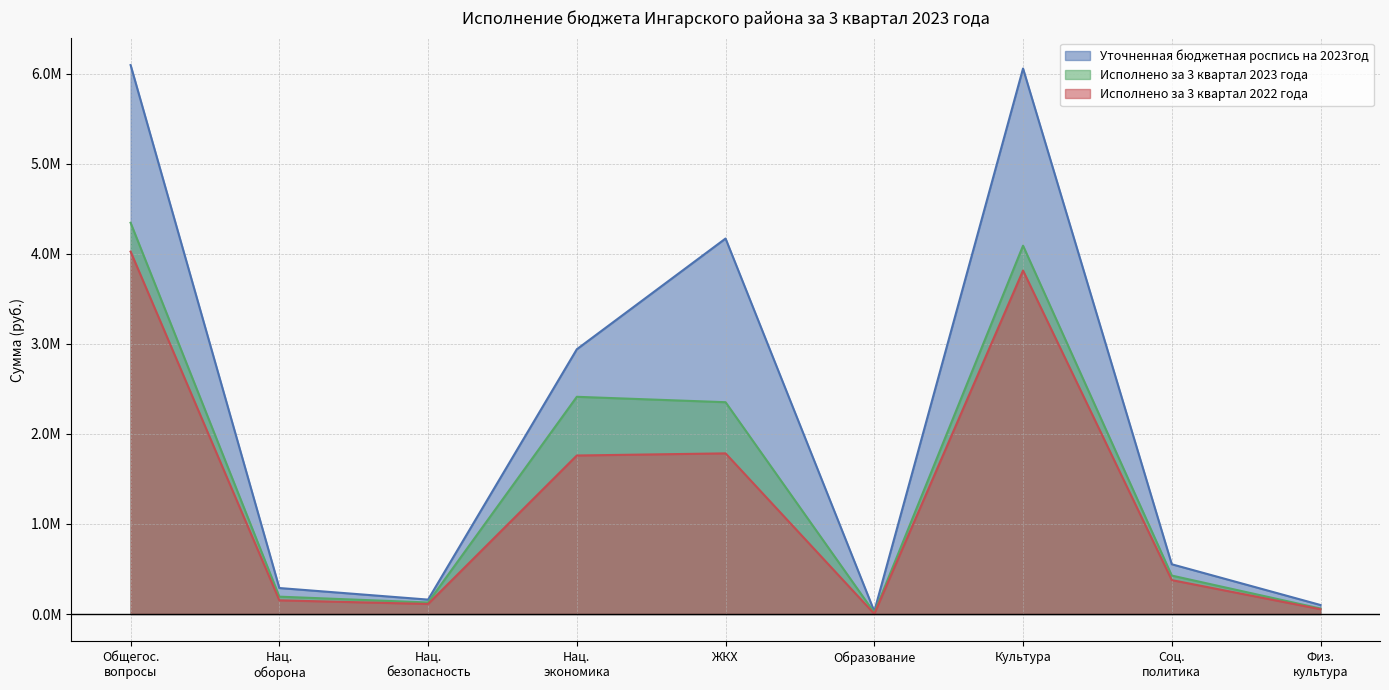

Rank the series by their maximum value, from lowest to highest.

Исполнено за 3 квартал 2022 года, Исполнено за 3 квартал 2023 года, Уточненная бюджетная роспись на 2023год